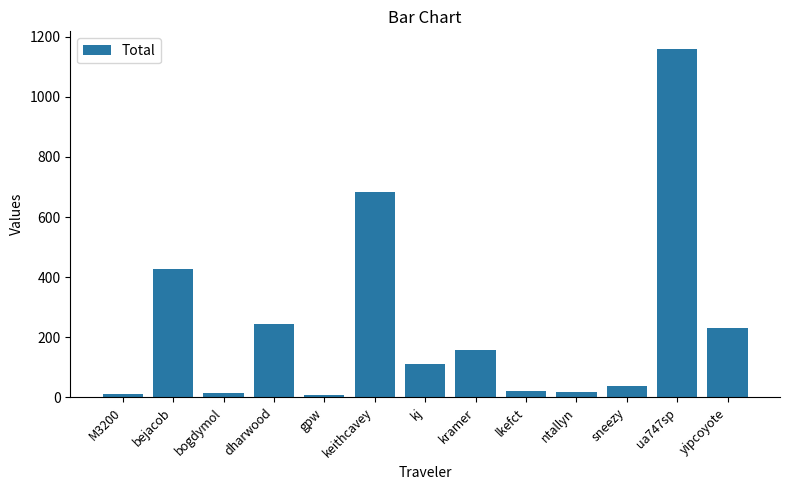

Which has a higher value, sneezy or gpw?

sneezy